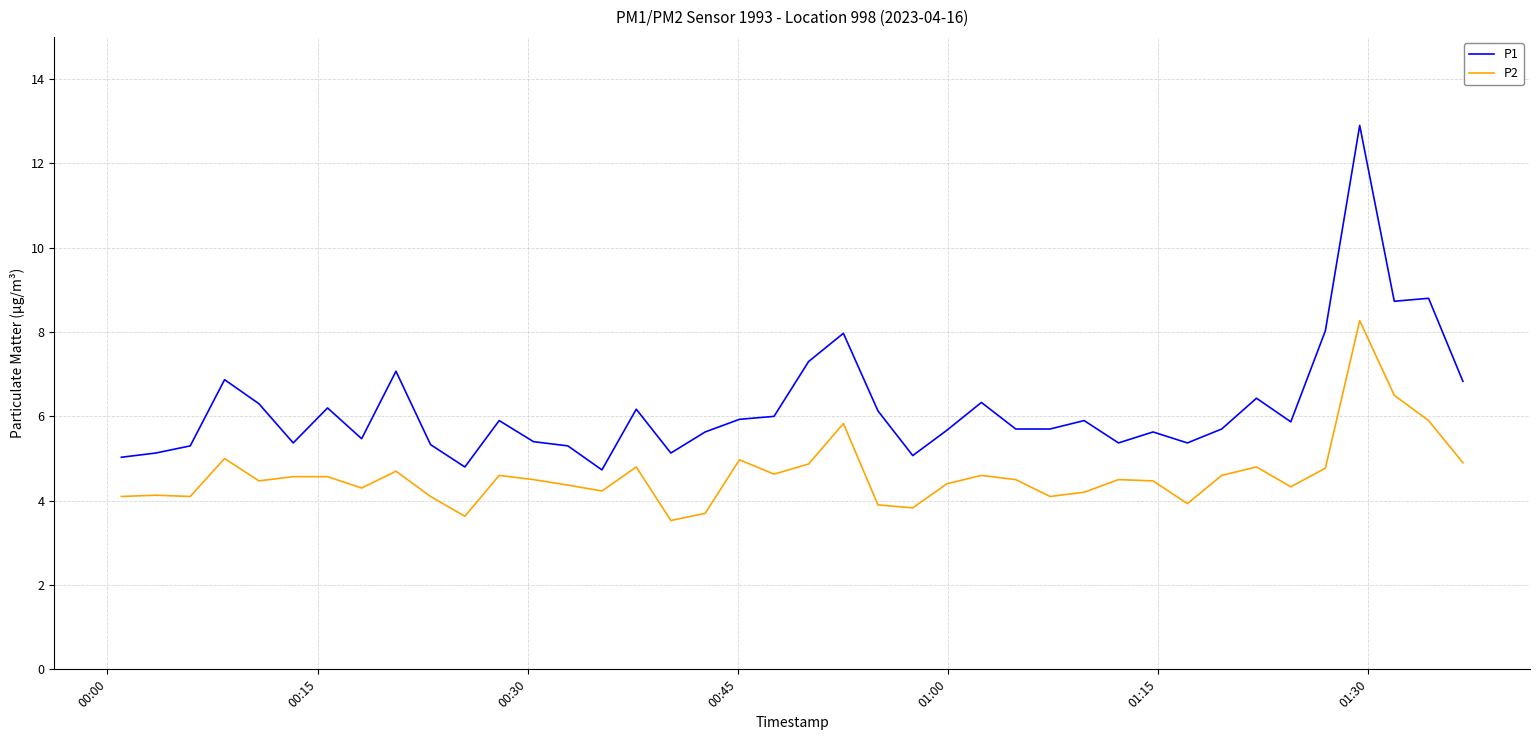

What is the difference between the maximum and second lowest values in the P2 series?

4.6